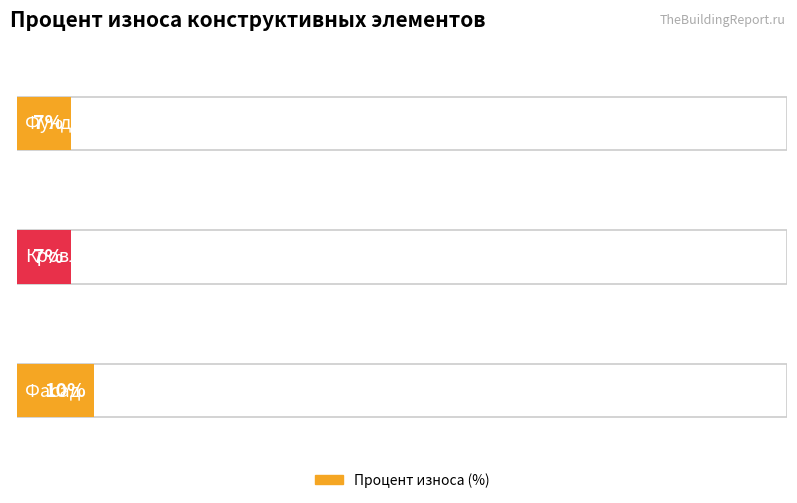

Read the value at Фундамент.

7